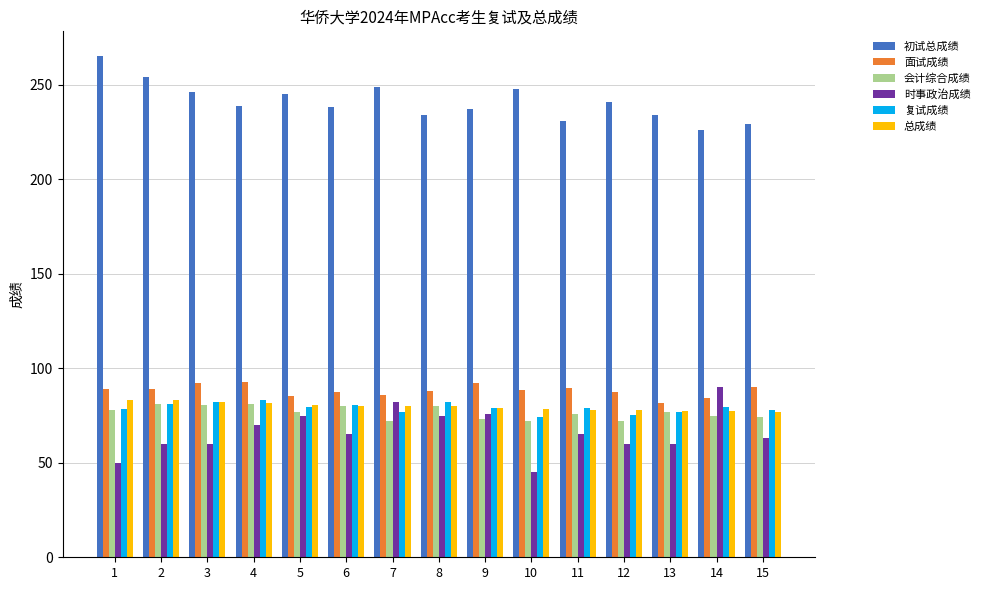

What value does the 会计综合成绩 series have at 2?

81.0